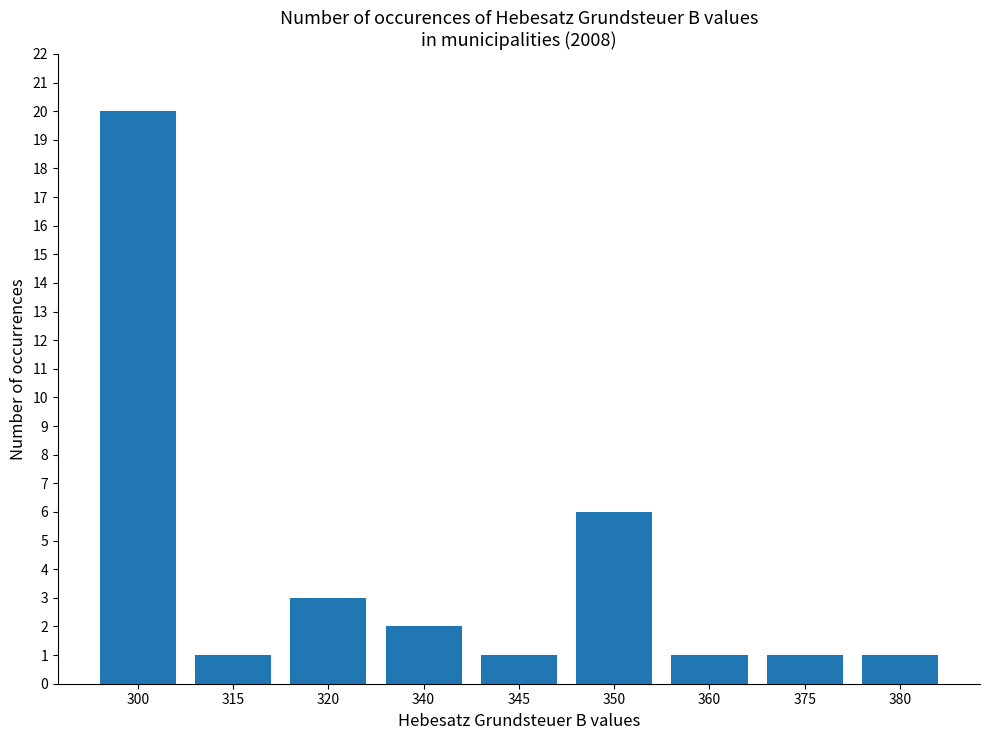

What is the value of the 3rd bar from the left?

3